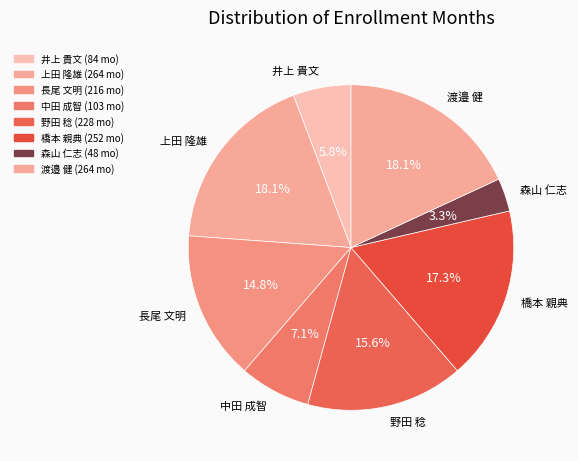

Which category has the smallest portion of the pie?

森山 仁志